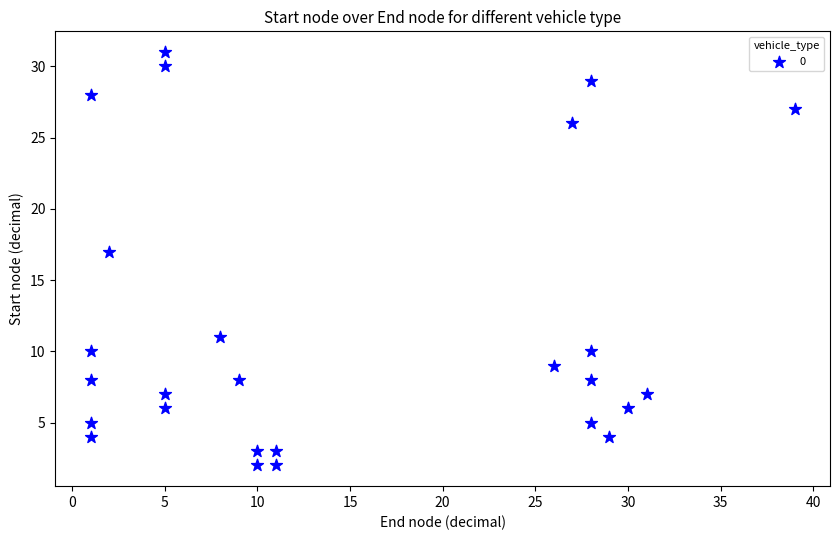

What is the range of Y values (max minus min)?

29